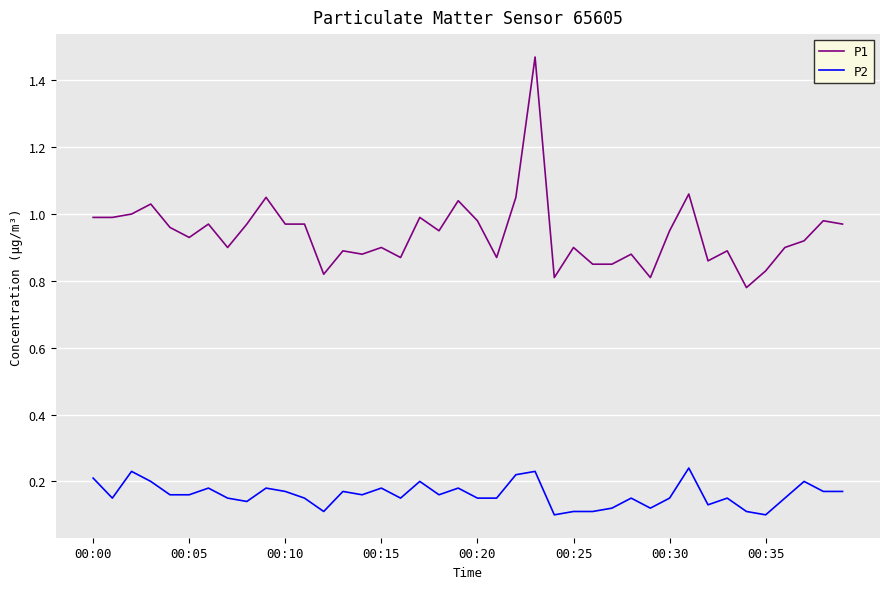

Rank the series by their average value, from lowest to highest.

P2, P1